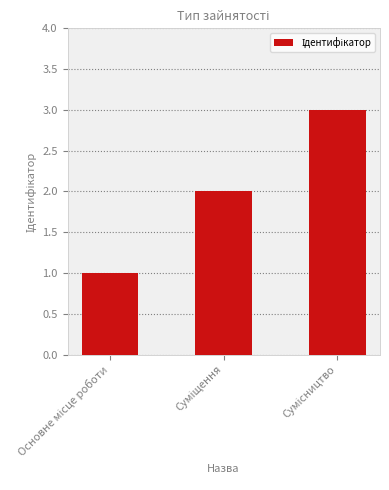

What is the greatest value displayed?

3